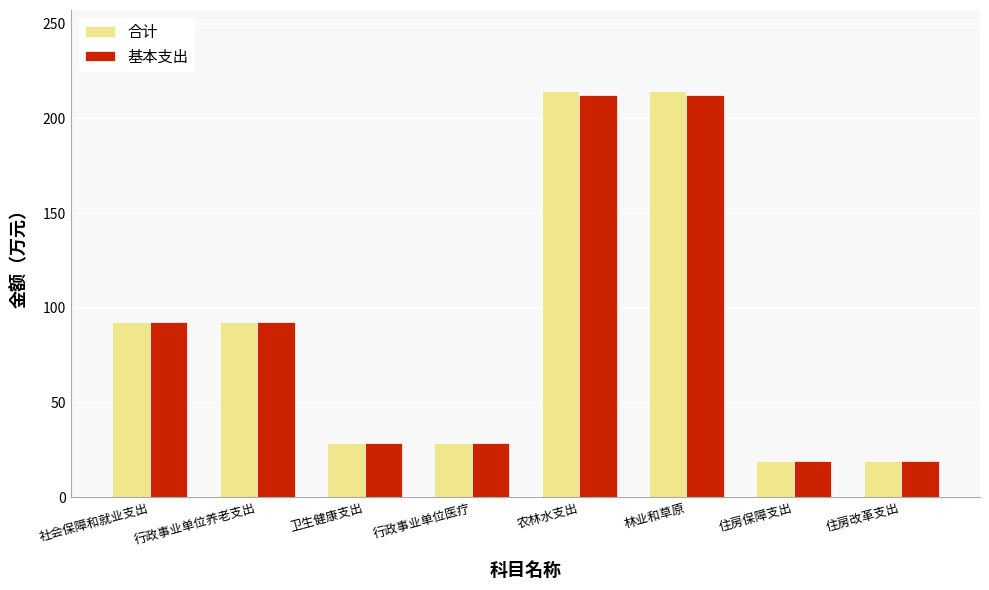

Which series changed the most between 林业和草原 and 住房改革支出?

合计